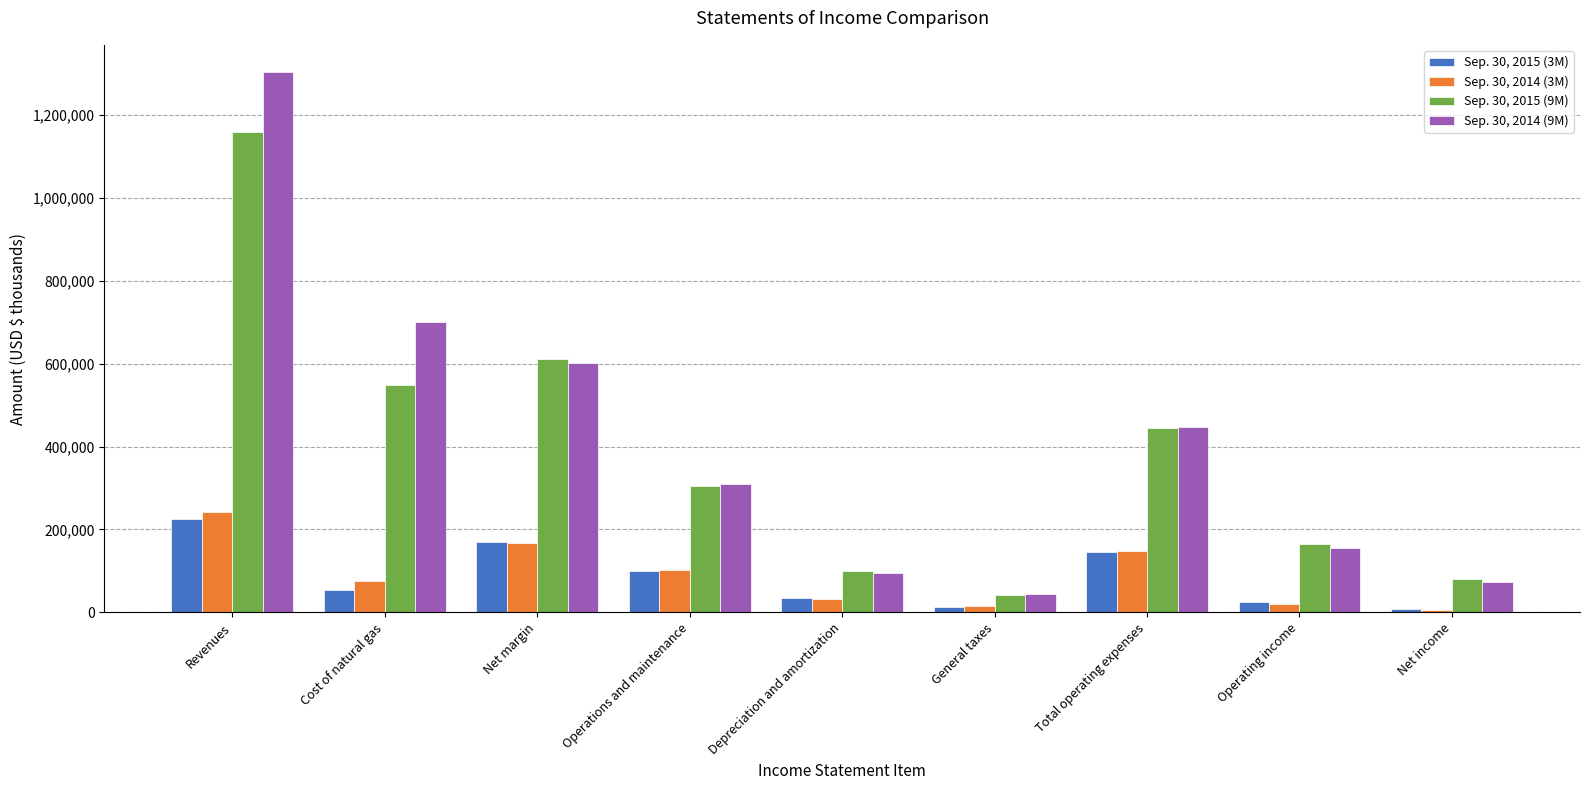

What value does the Sep. 30, 2014 (3M) series have at Depreciation and amortization?

31217